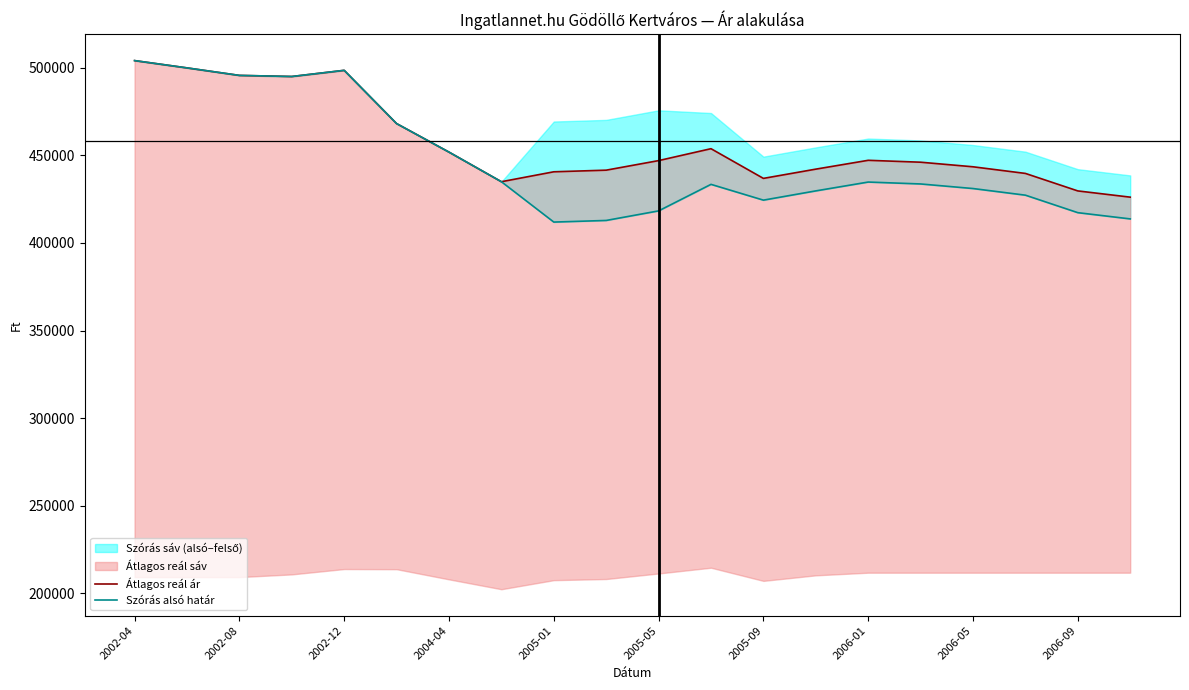

Is the value of Szórás alsó határ at 10 greater than the value of Átlagos reál ár at 2002-08?

No